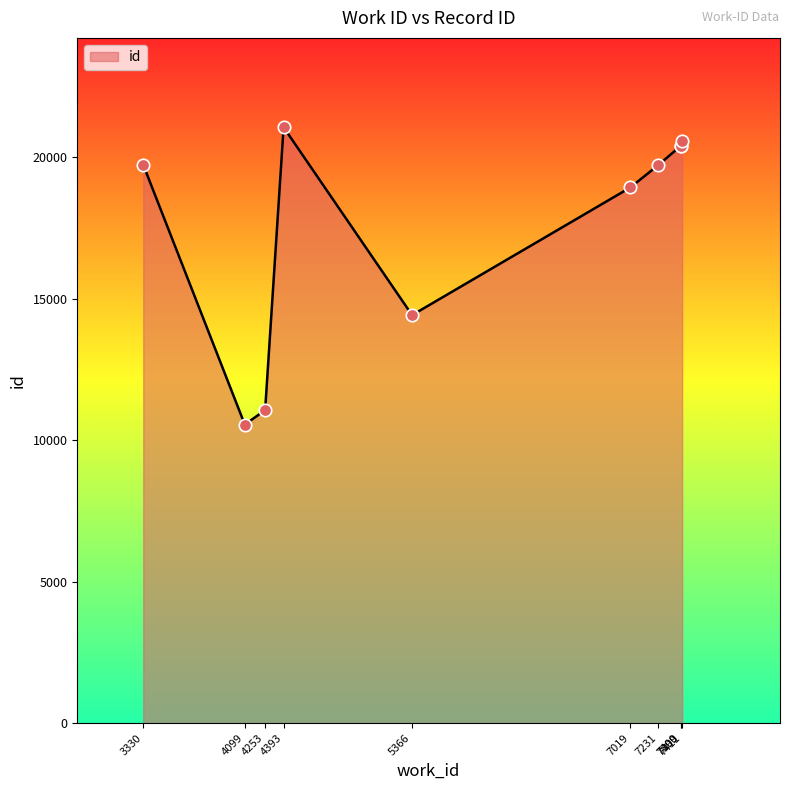

What is the ratio of the value at 7019 to the value at 4393?

0.9